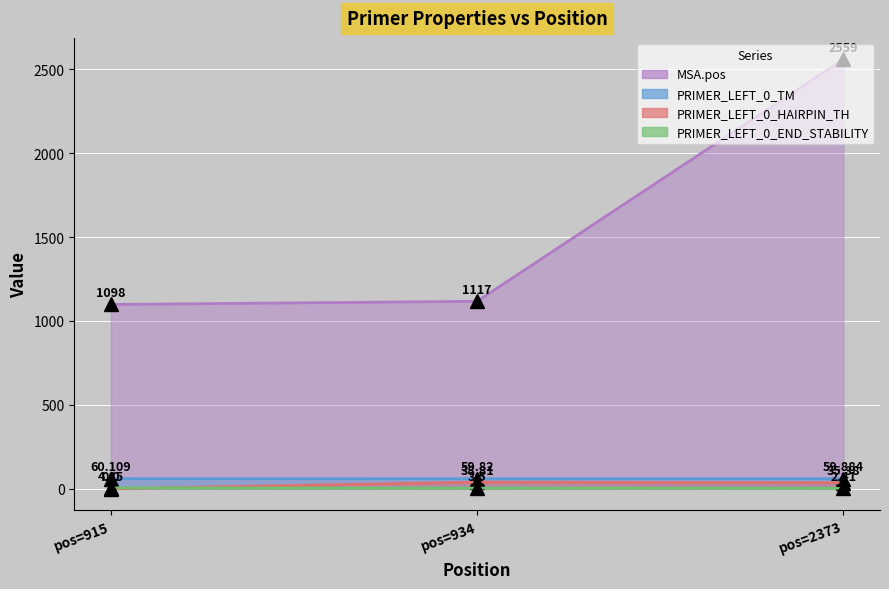

The value of PRIMER_LEFT_0_TM at pos=915 is 90.4. True or false?

False